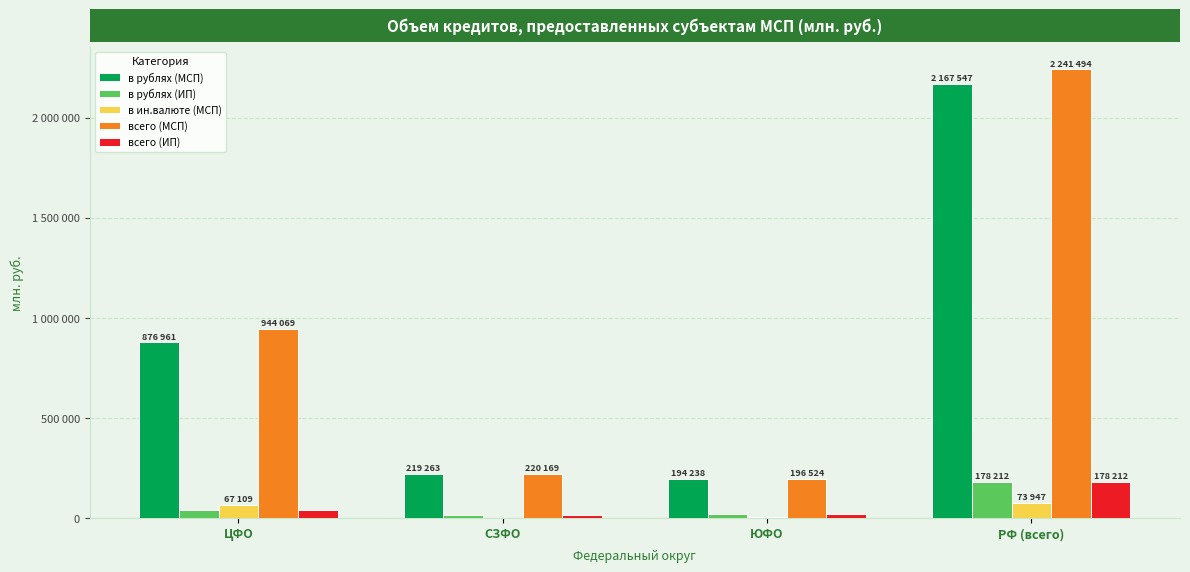

Which category has the highest value across all series?

РФ (всего)